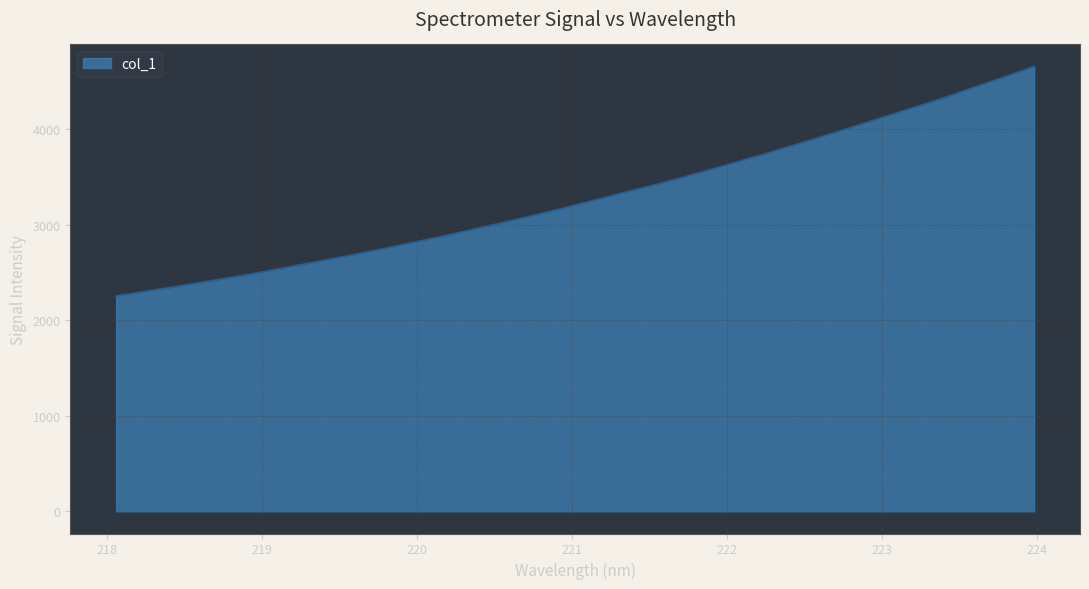

How many lines are shown in the chart?

1